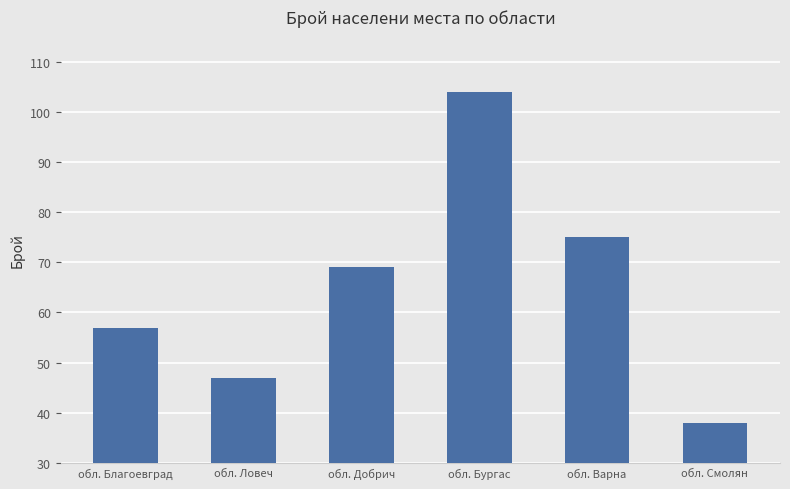

What is the average value?

65